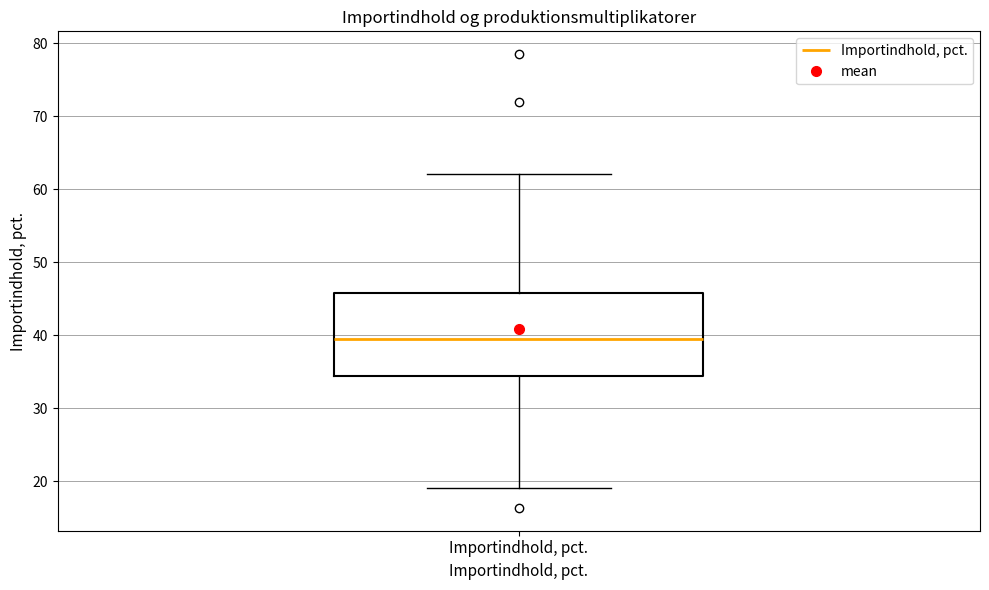

Transcribe this box plot: give where the median line is, the range the box spans, and where the two whiskers end, as read against the y-axis. The values are not printed on the chart, so give them approximately, as read against the axis.

median 39, box 34 to 46, whiskers 19 to 62